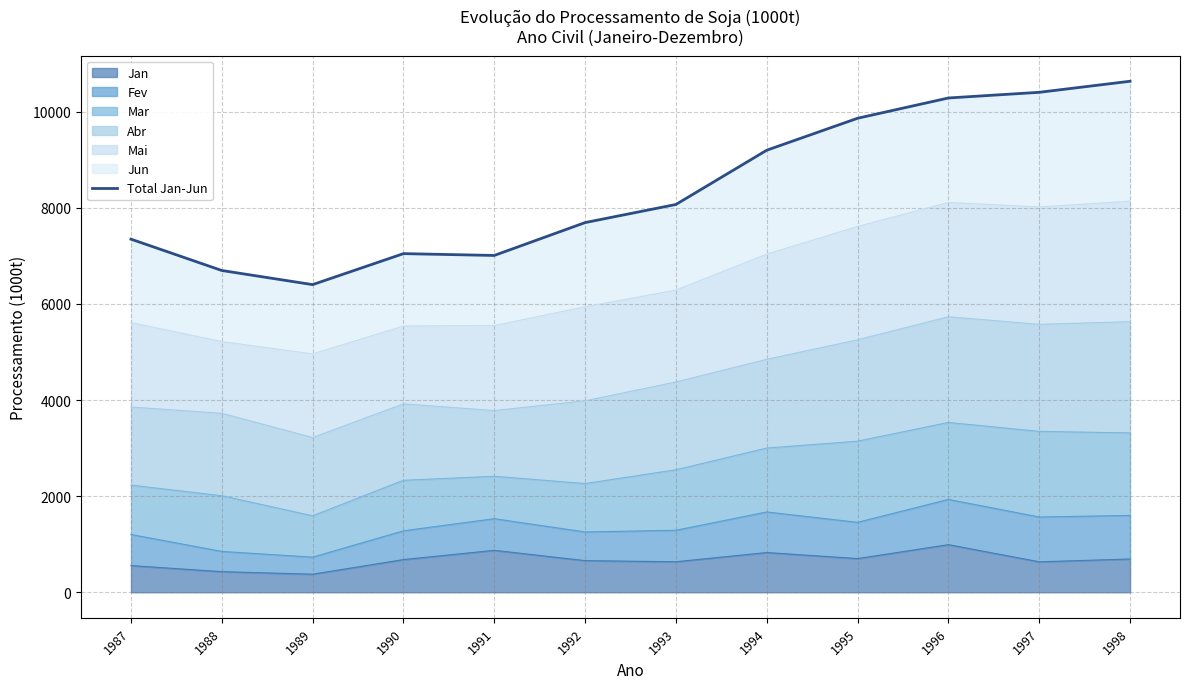

Reading left to right, what are all the values shown in this chart?

7348	6696	6402	7047	7009	7693	8070	9199	9864	10286	10404	10634